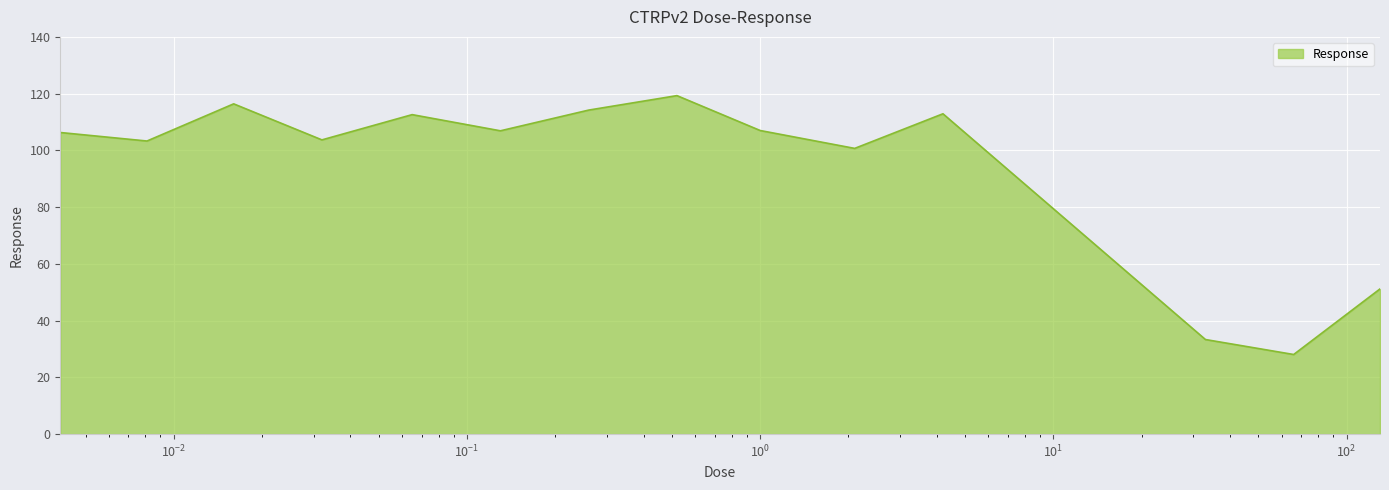

What is the greatest value displayed?

119.3